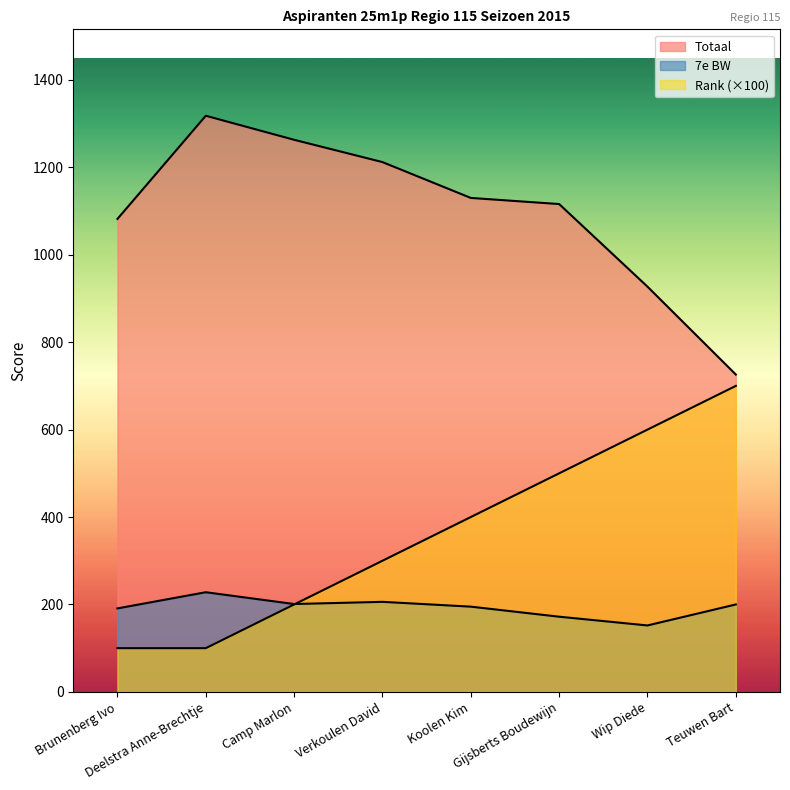

List the series in order of their overall mean, highest first.

Totaal, Rank, 7e BW